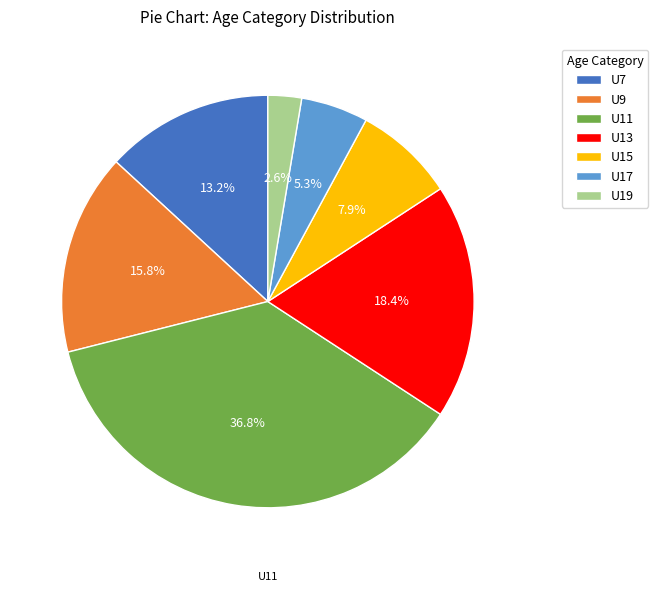

How many segments does this pie chart have?

7